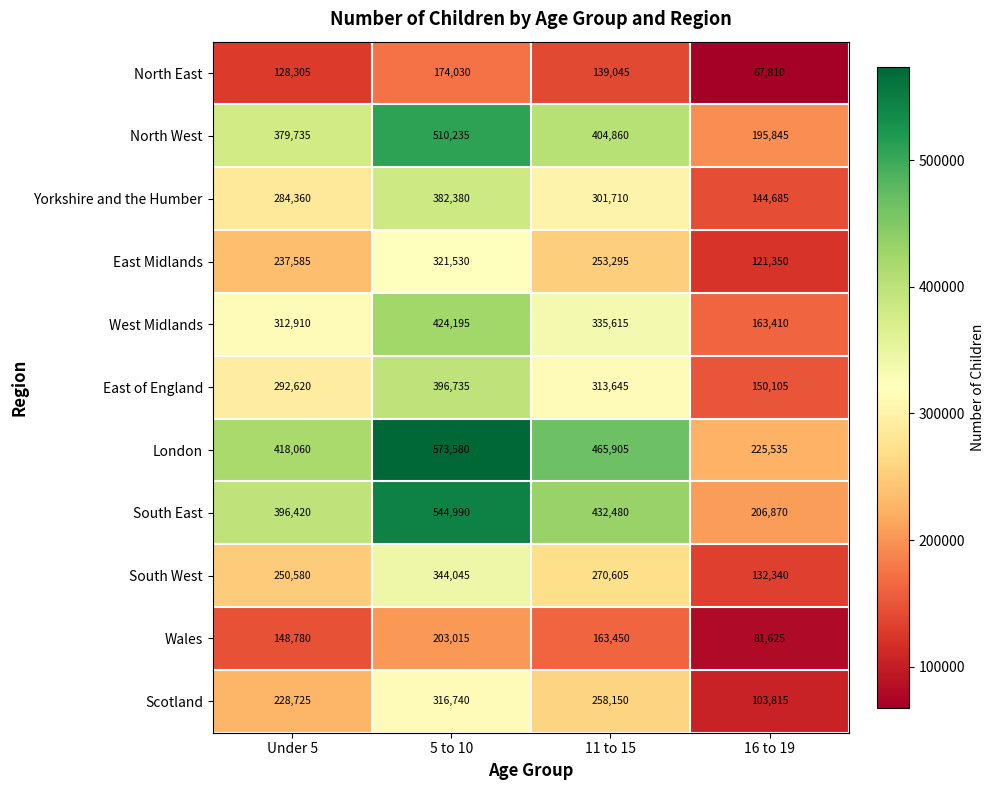

Where is North West nearest to the value 353040?

Under 5